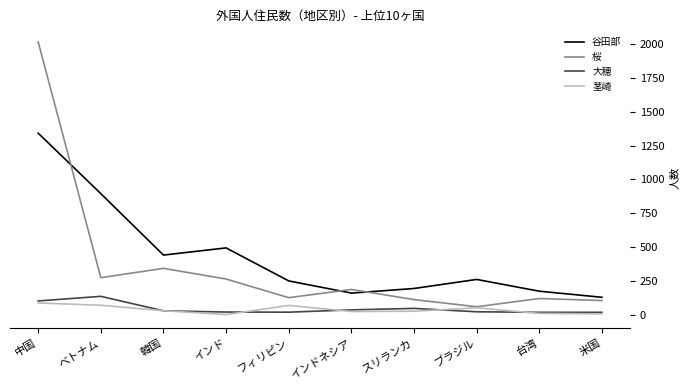

Rank the series at スリランカ from highest to lowest value.

谷田部, 桜, 大穂, 茎崎